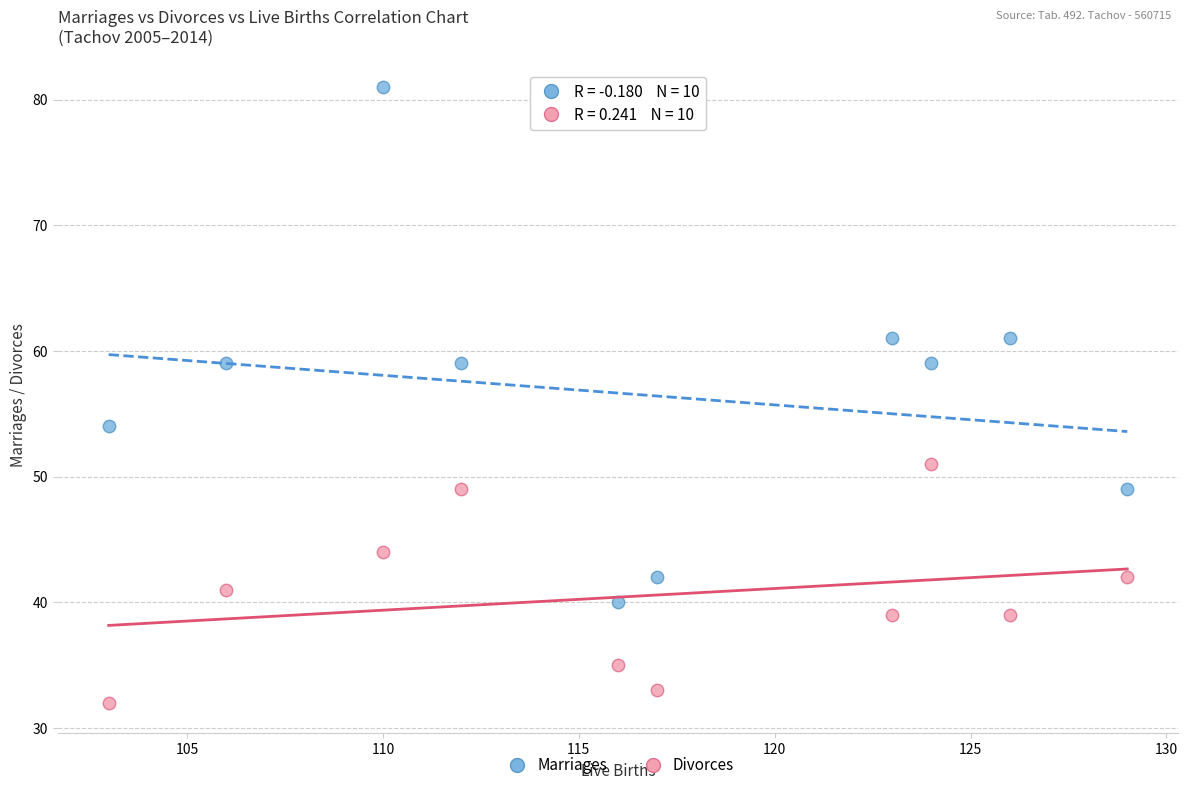

Across all series, what Y value is closest to 56?

54